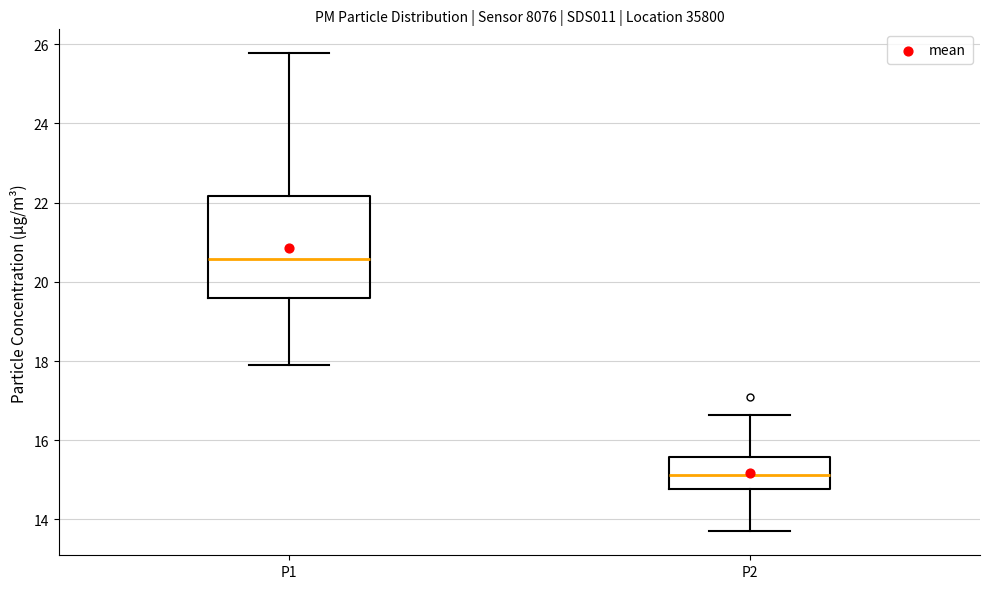

Where does the lower whisker of the box for P2 end on the y-axis? The values are not printed on the chart, so give them approximately, as read against the axis.

13.8